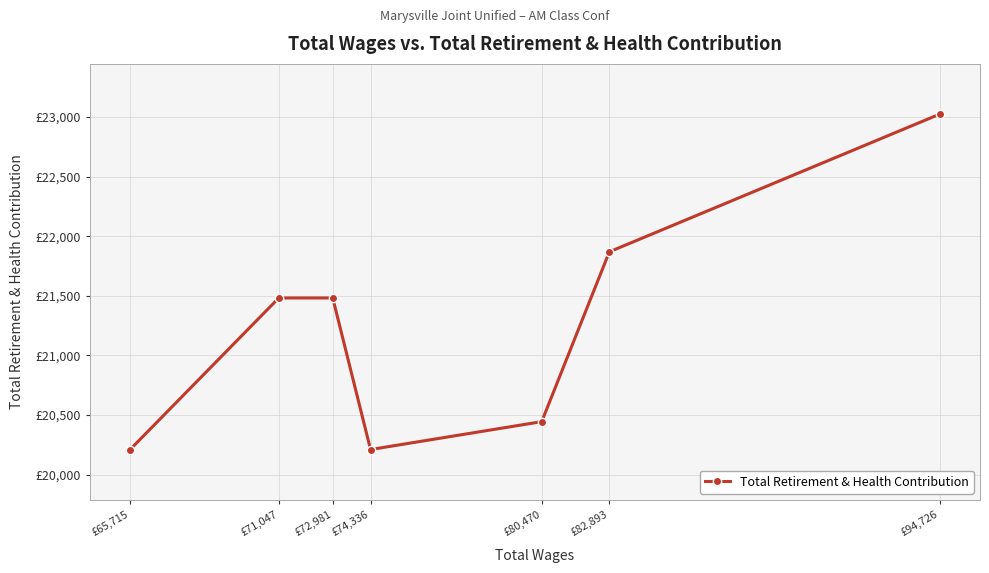

Which label corresponds to the smallest value in the chart?

£65,715